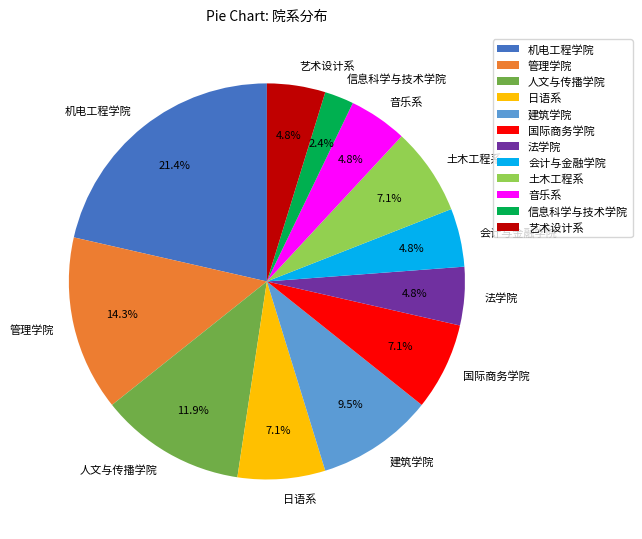

To the nearest percent, what is the combined percentage of 音乐系 and 人文与传播学院?

17%